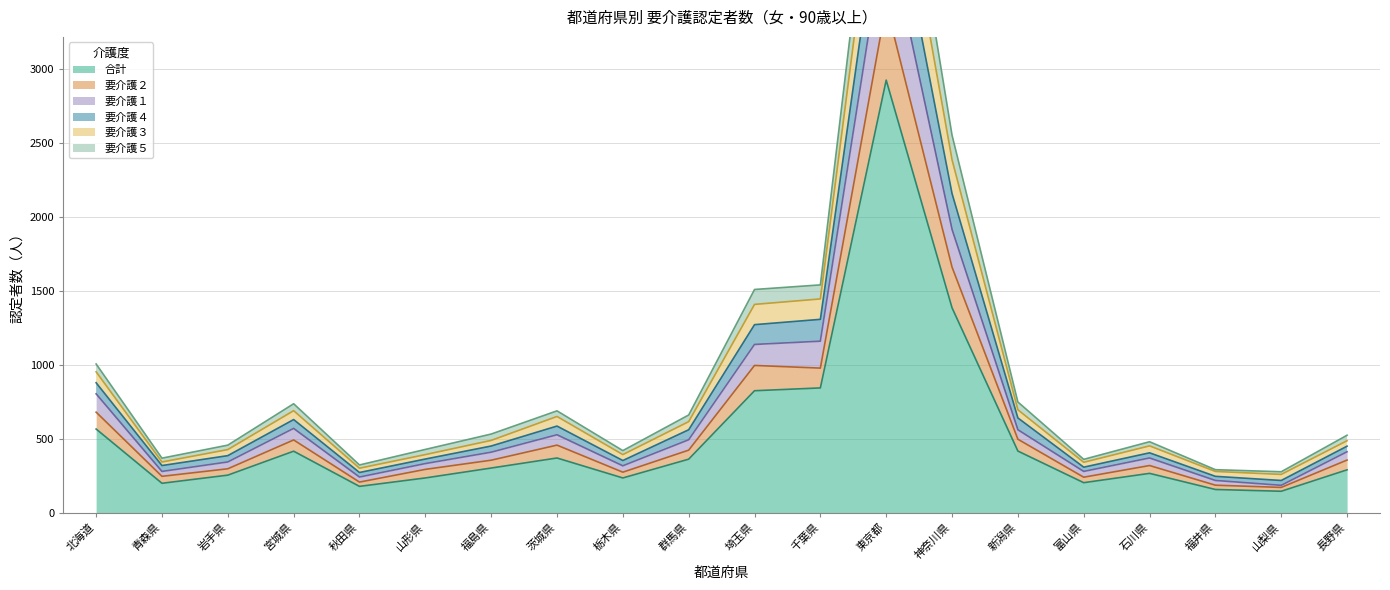

What position from the right is 秋田県?

16